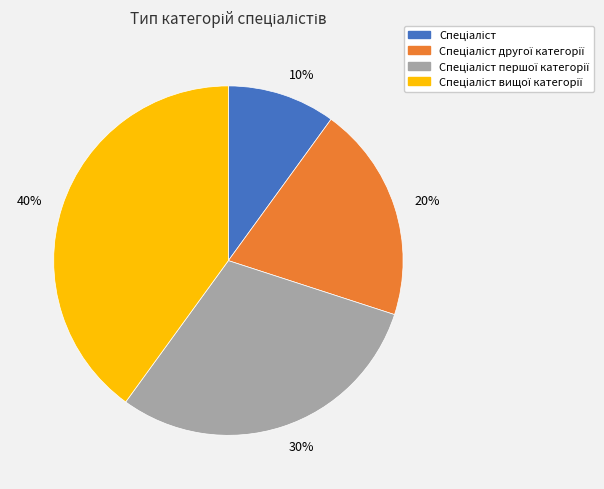

To the nearest percent, what is the difference between the largest and smallest slice percentages?

30%